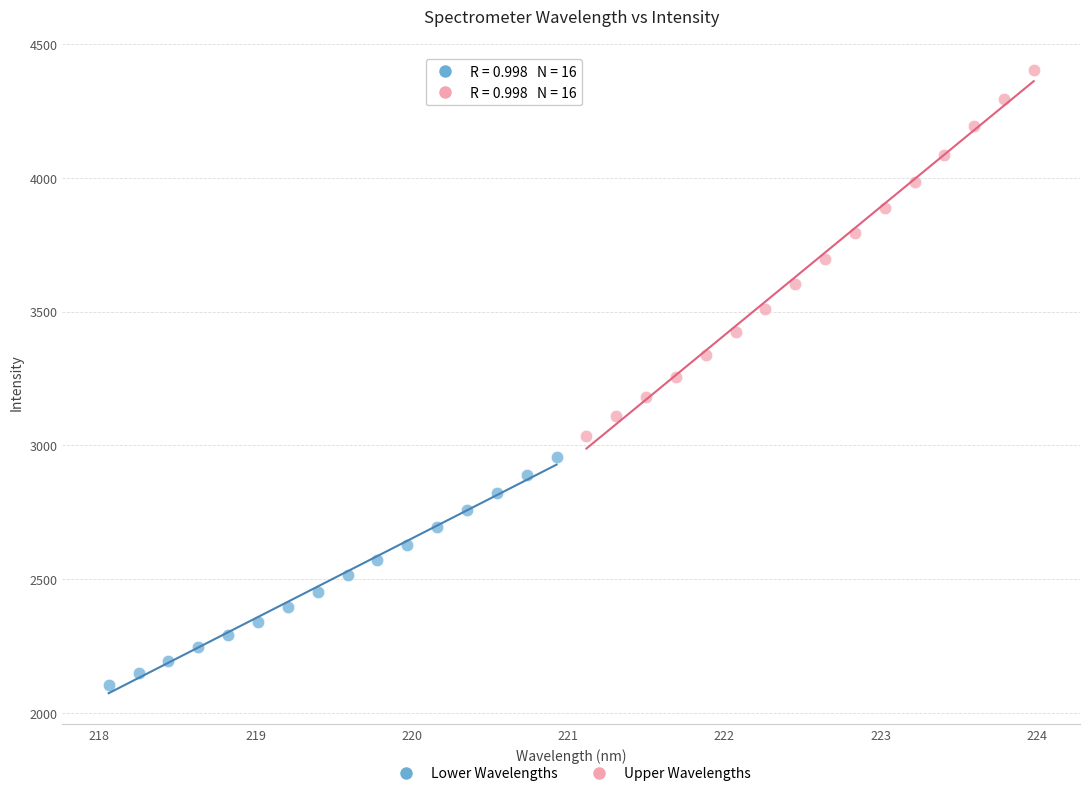

Which series has the largest Y range (max minus min)?

Upper Wavelengths